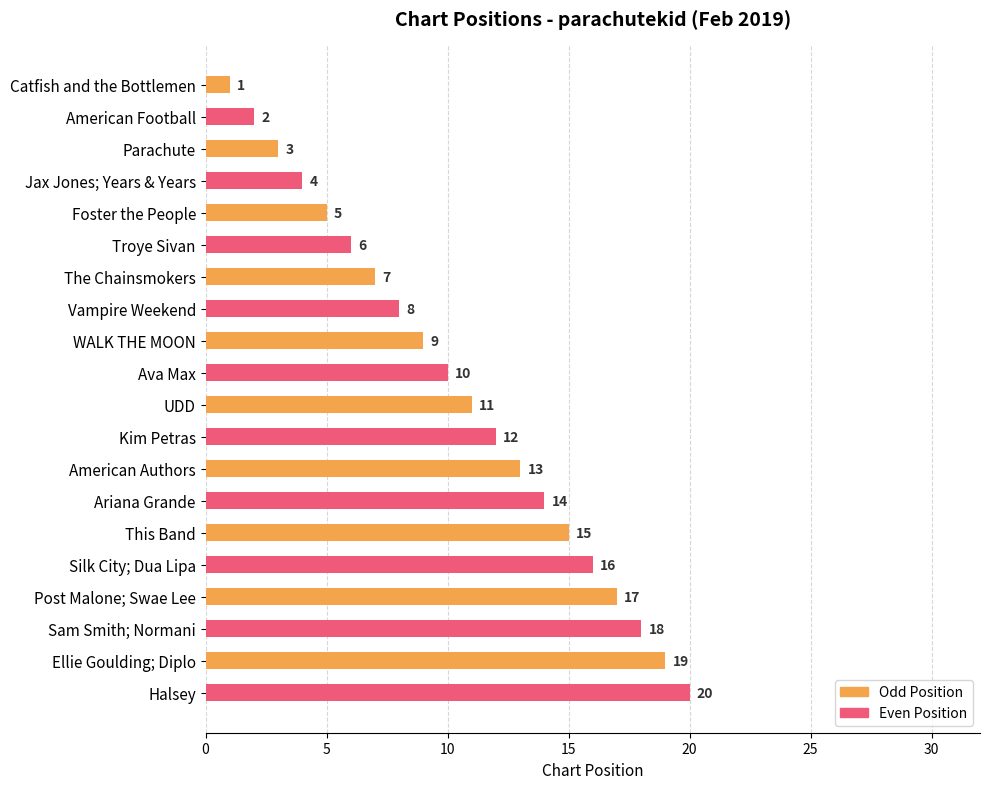

Which has a higher value, Silk City; Dua Lipa or Sam Smith; Normani?

Sam Smith; Normani